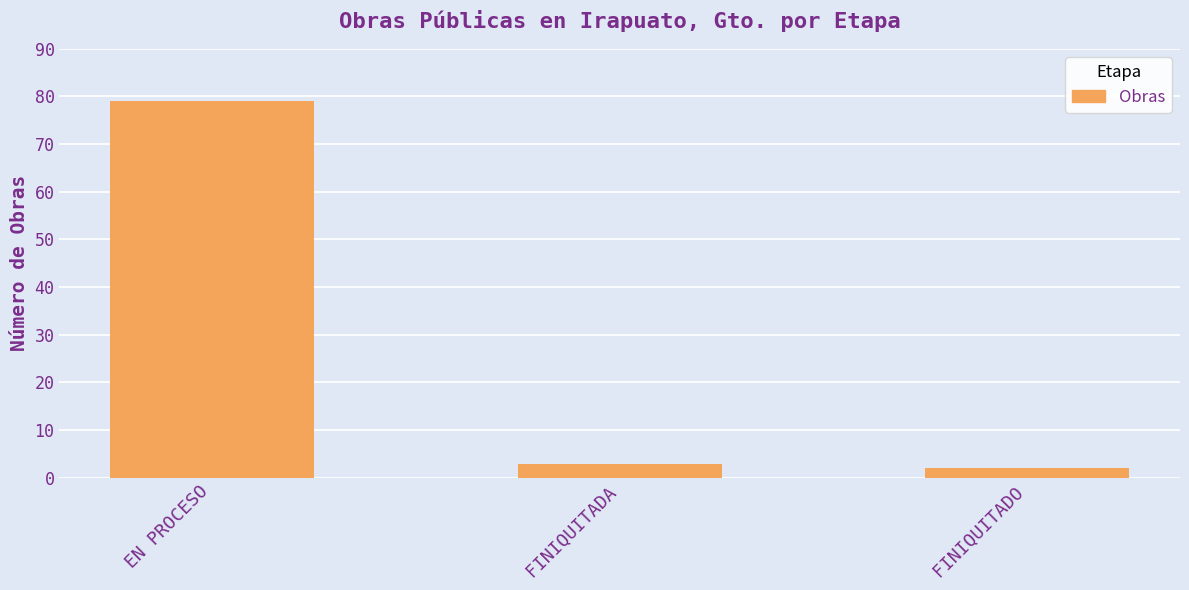

What is the label of the 1st bar from the right?

FINIQUITADO